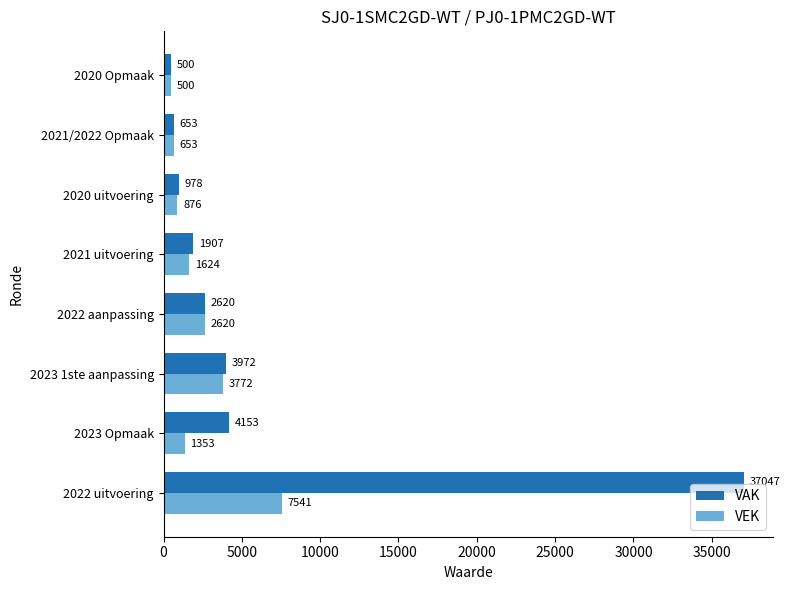

What is the difference between the maximum and minimum values in the VEK series?

7041